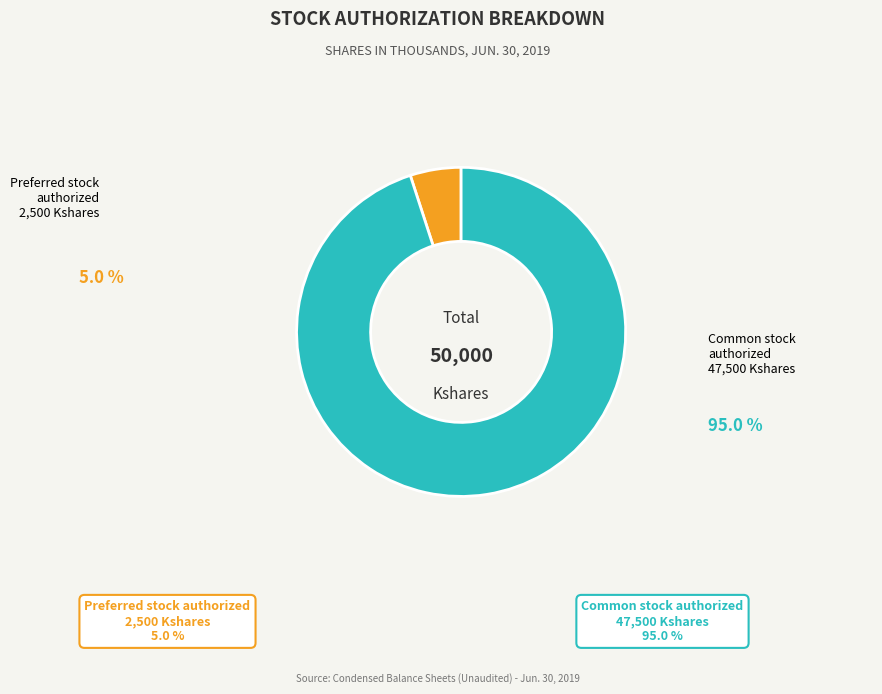

What portion of the pie excludes Preferred stock, authorized?

95.0%